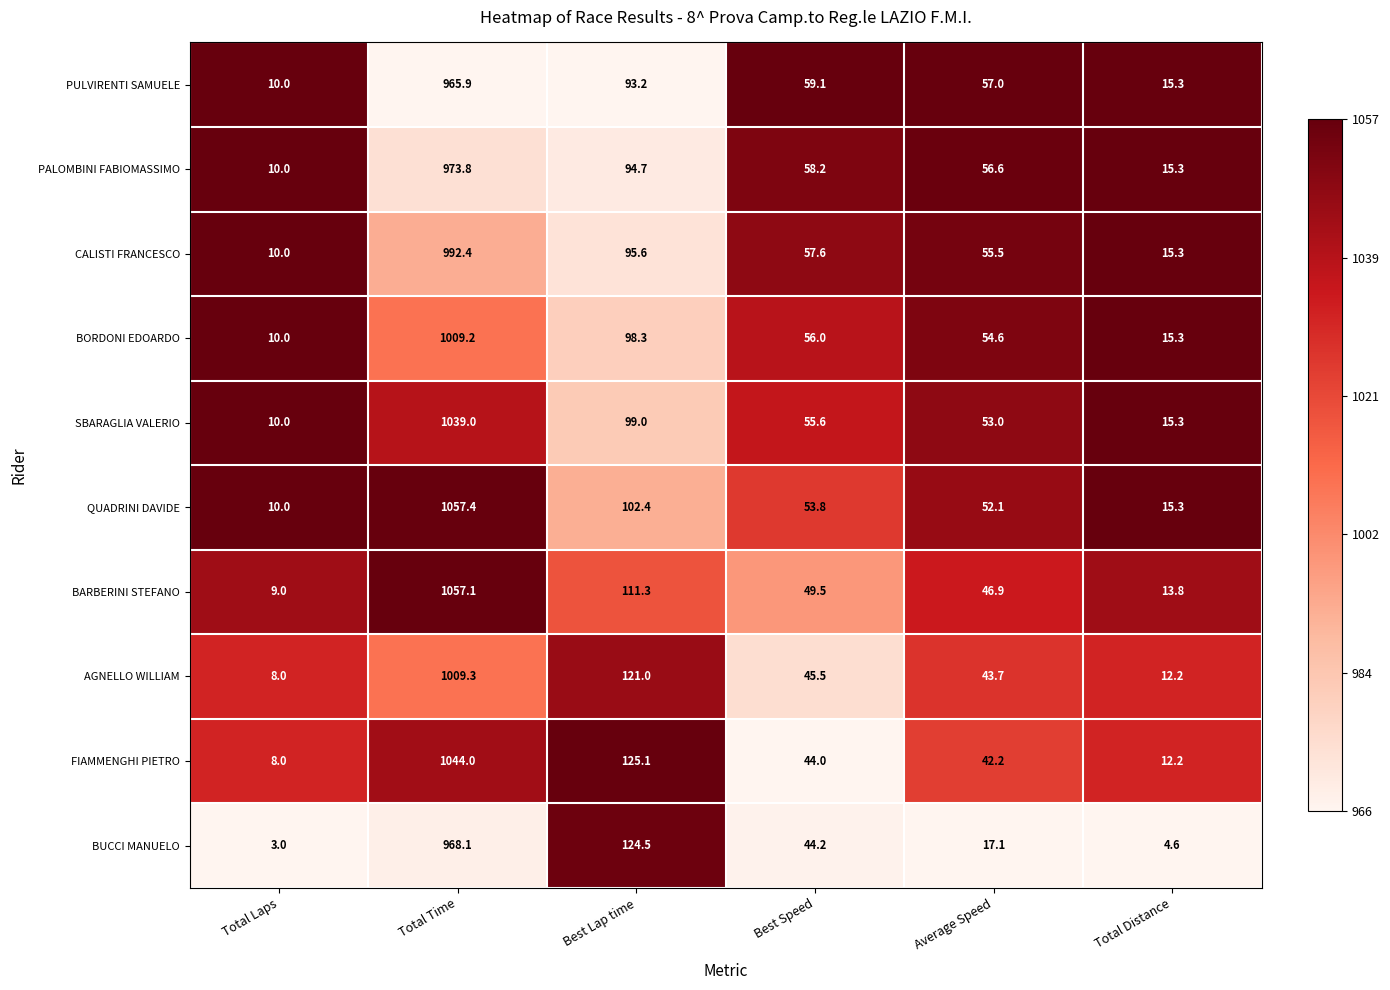

List the series in order of their peak value, lowest first.

PULVIRENTI SAMUELE, BUCCI MANUELO, PALOMBINI FABIOMASSIMO, CALISTI FRANCESCO, BORDONI EDOARDO, AGNELLO WILLIAM, SBARAGLIA VALERIO, FIAMMENGHI PIETRO, BARBERINI STEFANO, QUADRINI DAVIDE